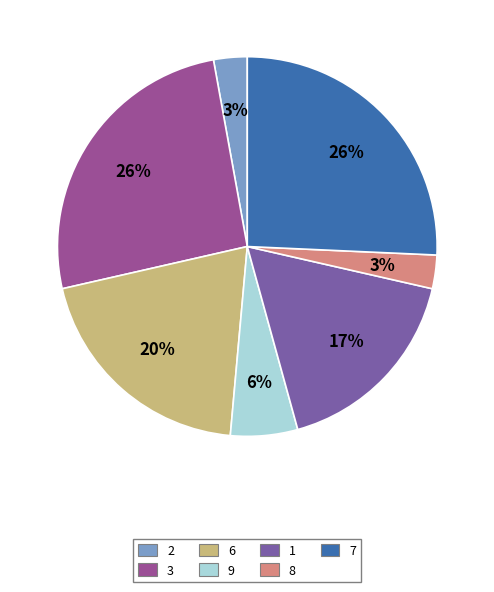

How many segments does this pie chart have?

7